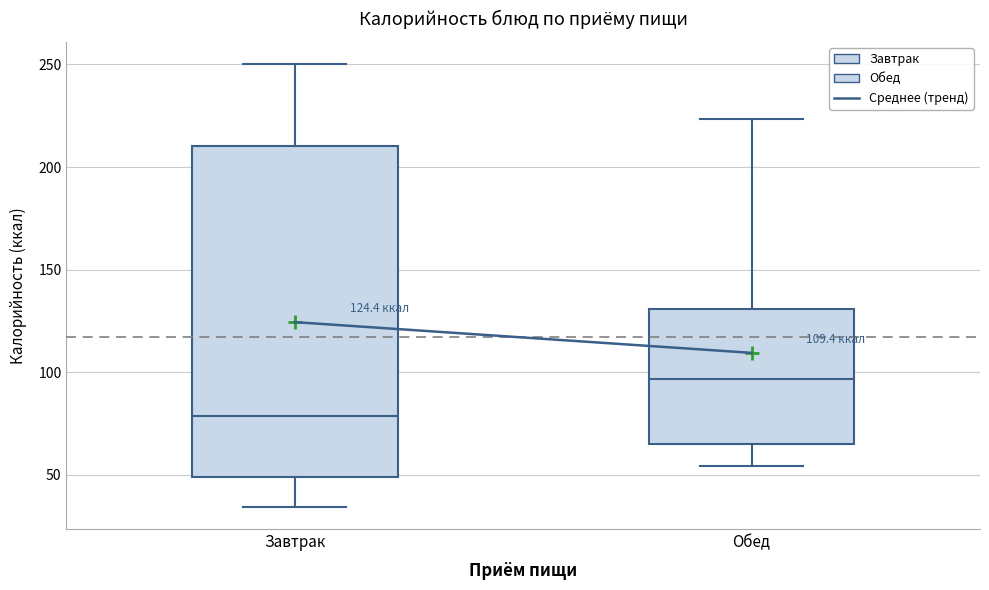

Which box is the tallest, from its lower edge to its upper edge?

Завтрак